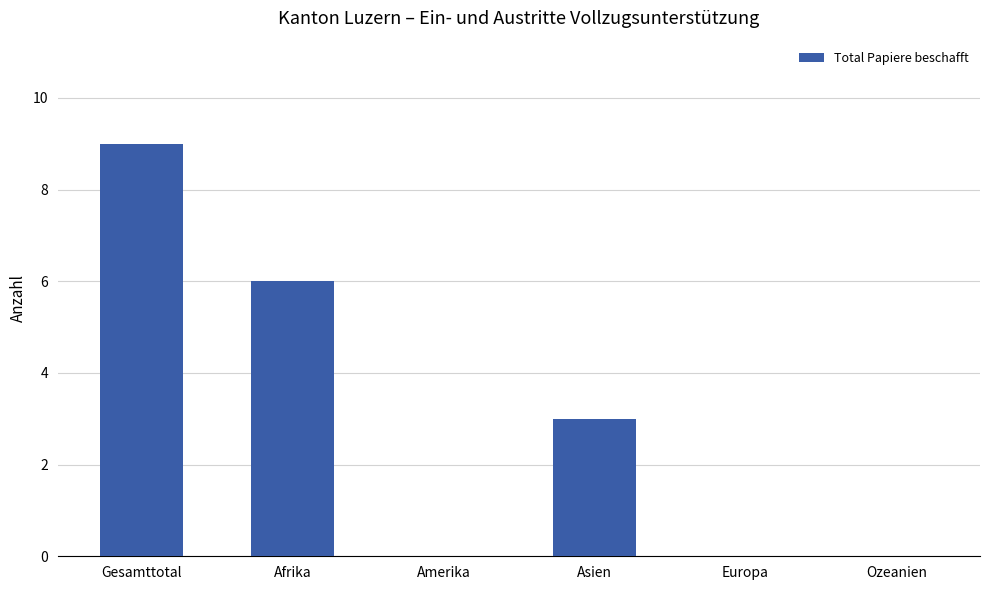

How many values are between 0 and 6?

5